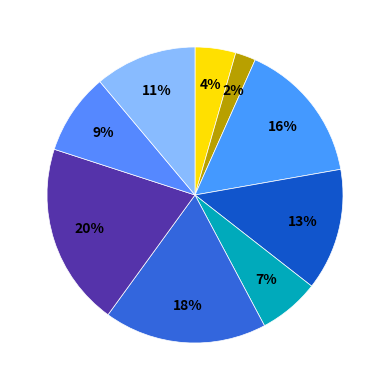

Which slice is the smallest?

1